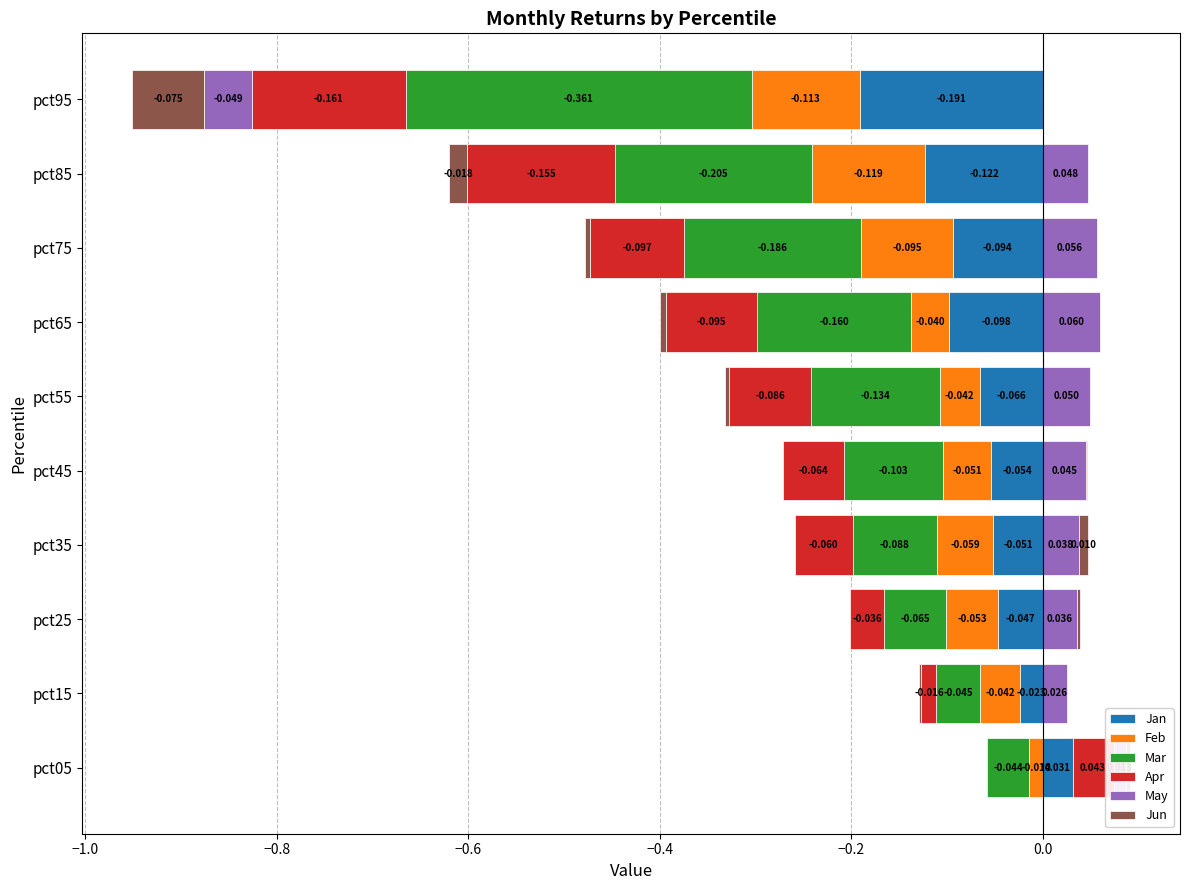

Which series changed the most between pct35 and pct55?

Mar